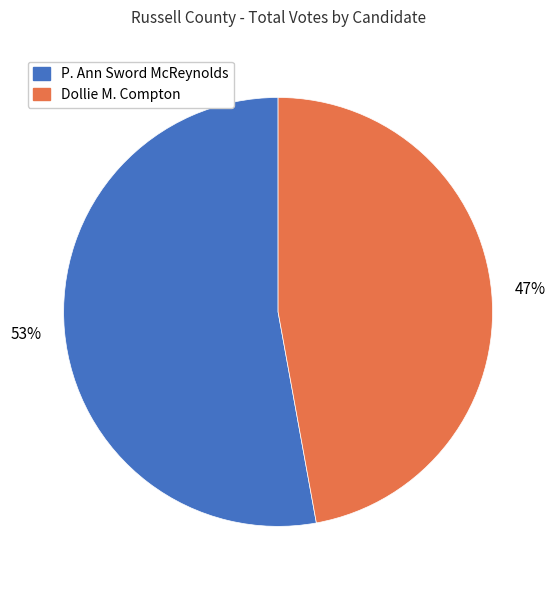

To the nearest percent, what portion does P. Ann Sword McReynolds represent?

53%